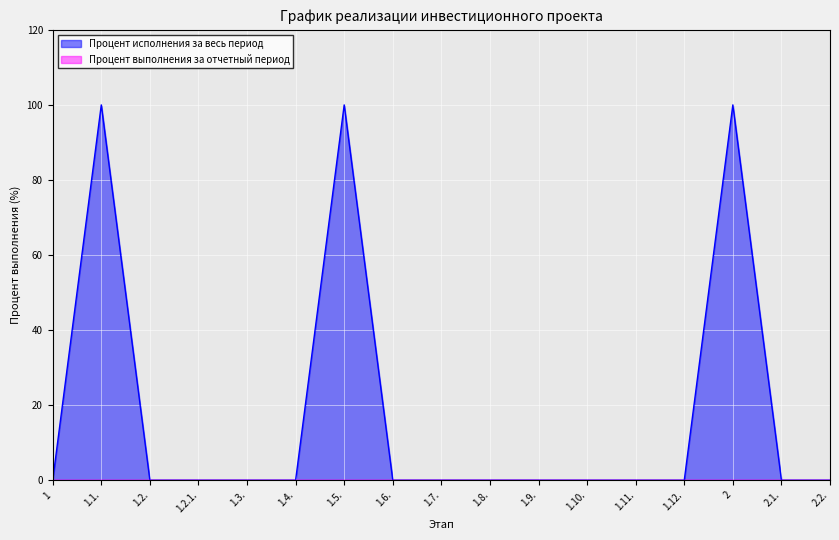

How many lines are shown in the chart?

2